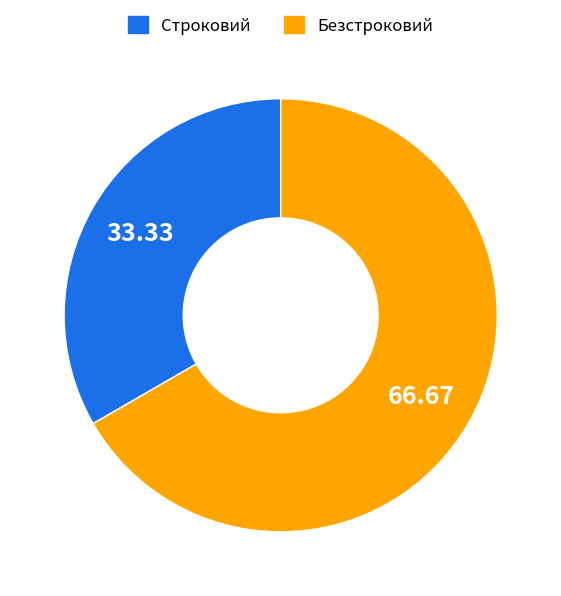

What is the ratio of the value at Безстроковий to the value at Строковий?

2.0